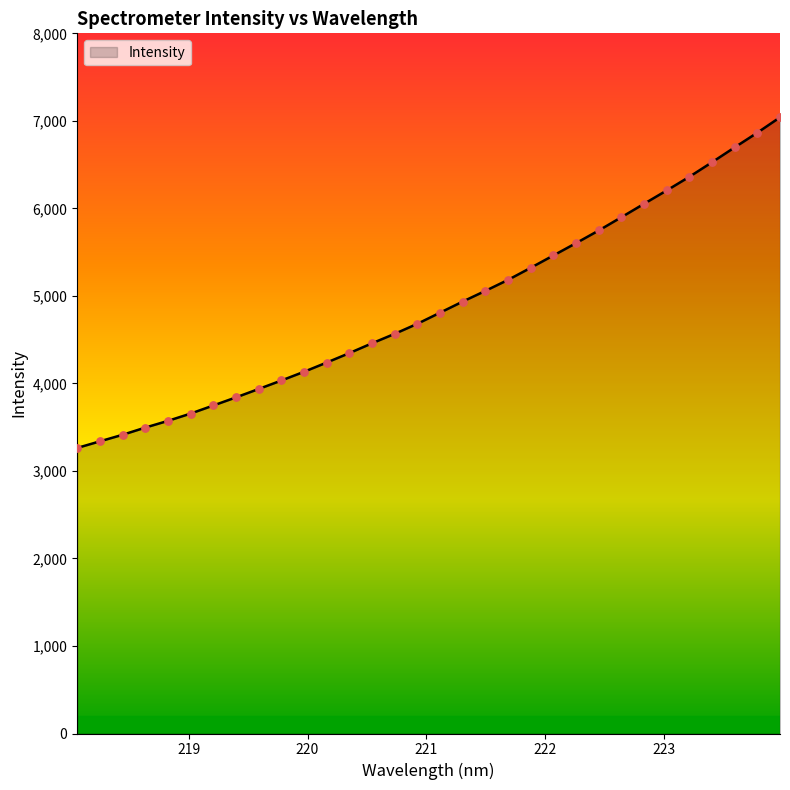

What is the difference between the maximum and minimum values?

3777.9